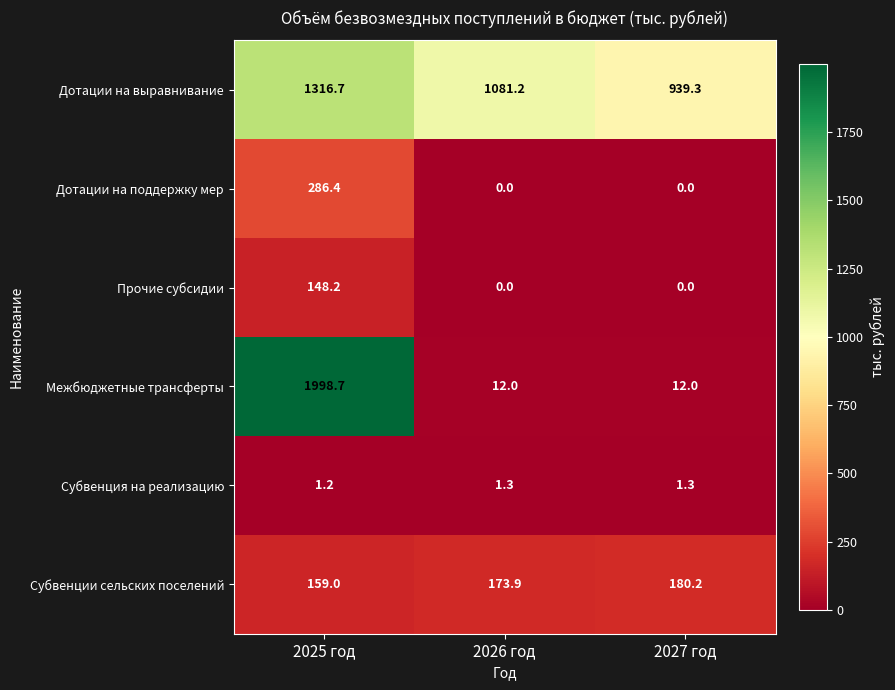

At which category is the sum across all series the highest?

2025 год